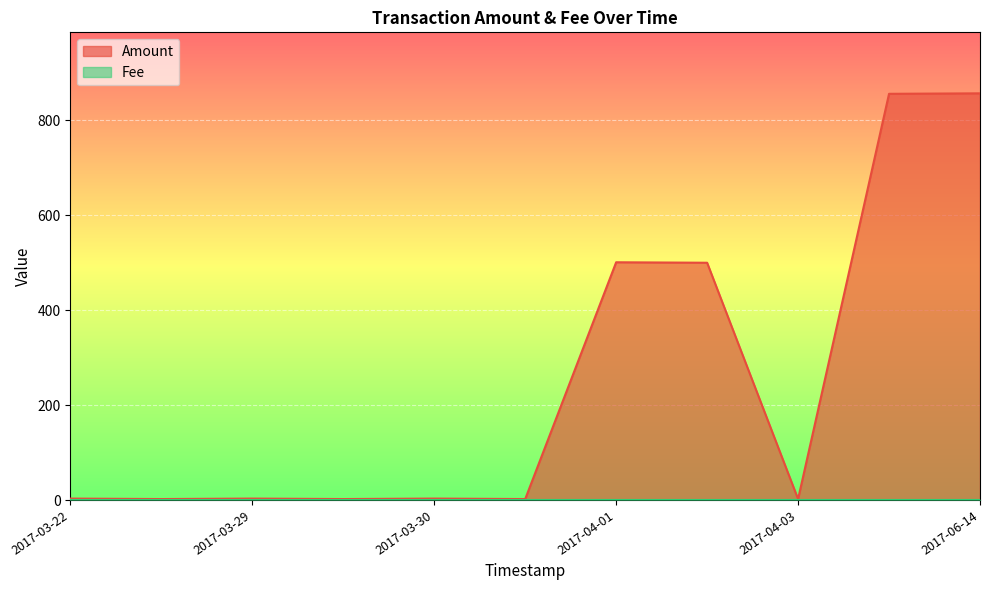

The Amount series shows 857.0 at 2017-06-14 16:39:31. True or false?

True